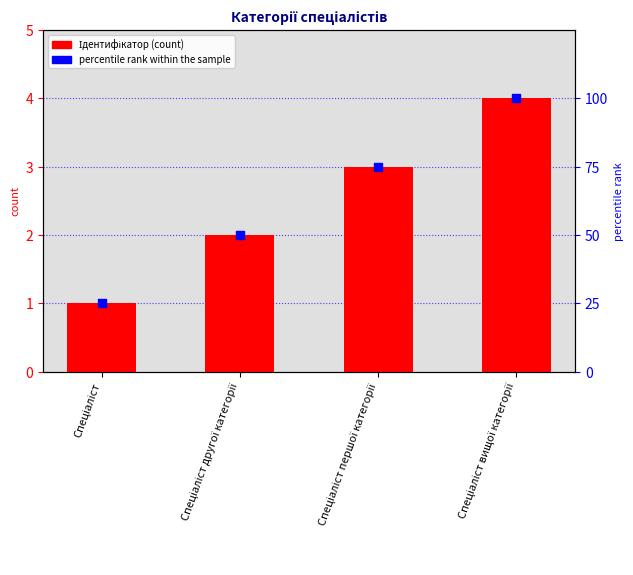

At how many categories does at least one series exceed 19?

4